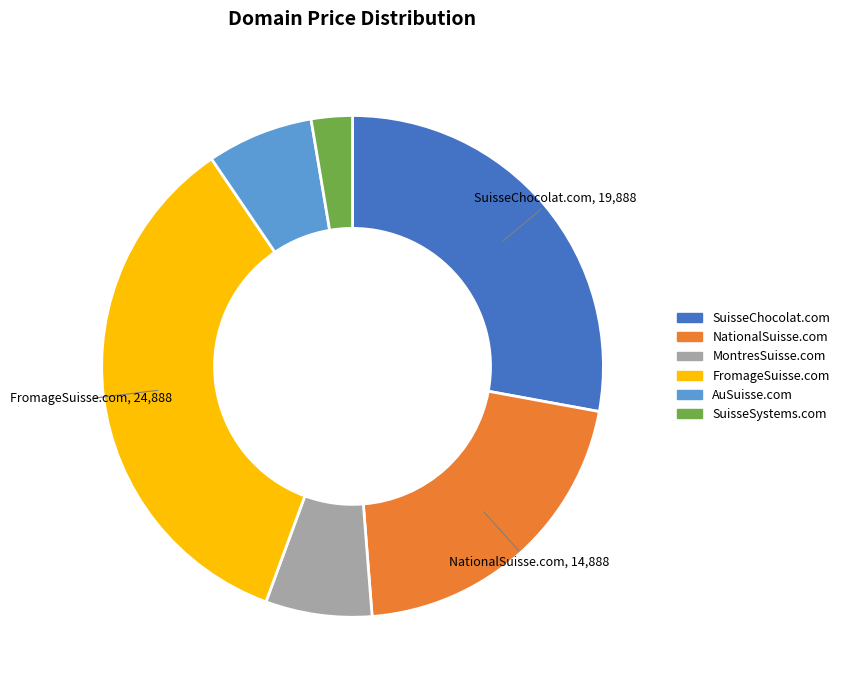

How many segments does this pie chart have?

6